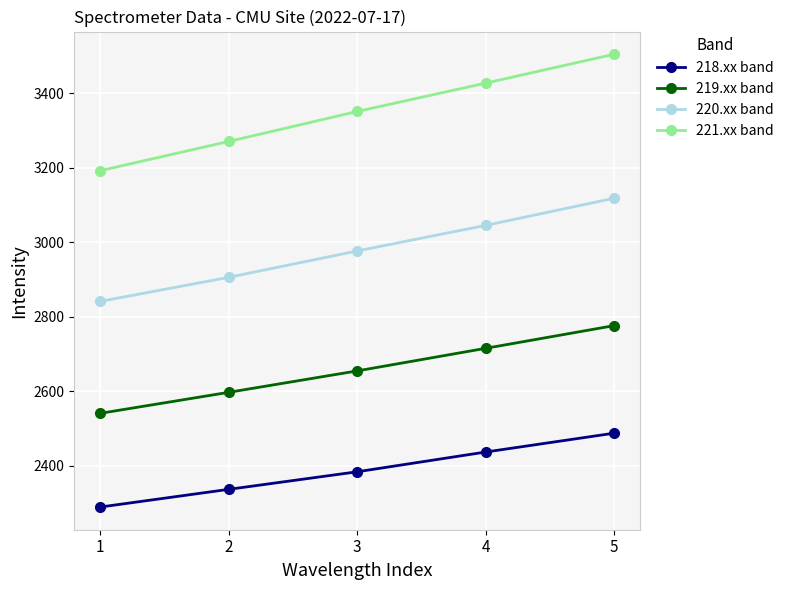

What is the difference between the second highest and second lowest values in the 218.xx band series?

100.4